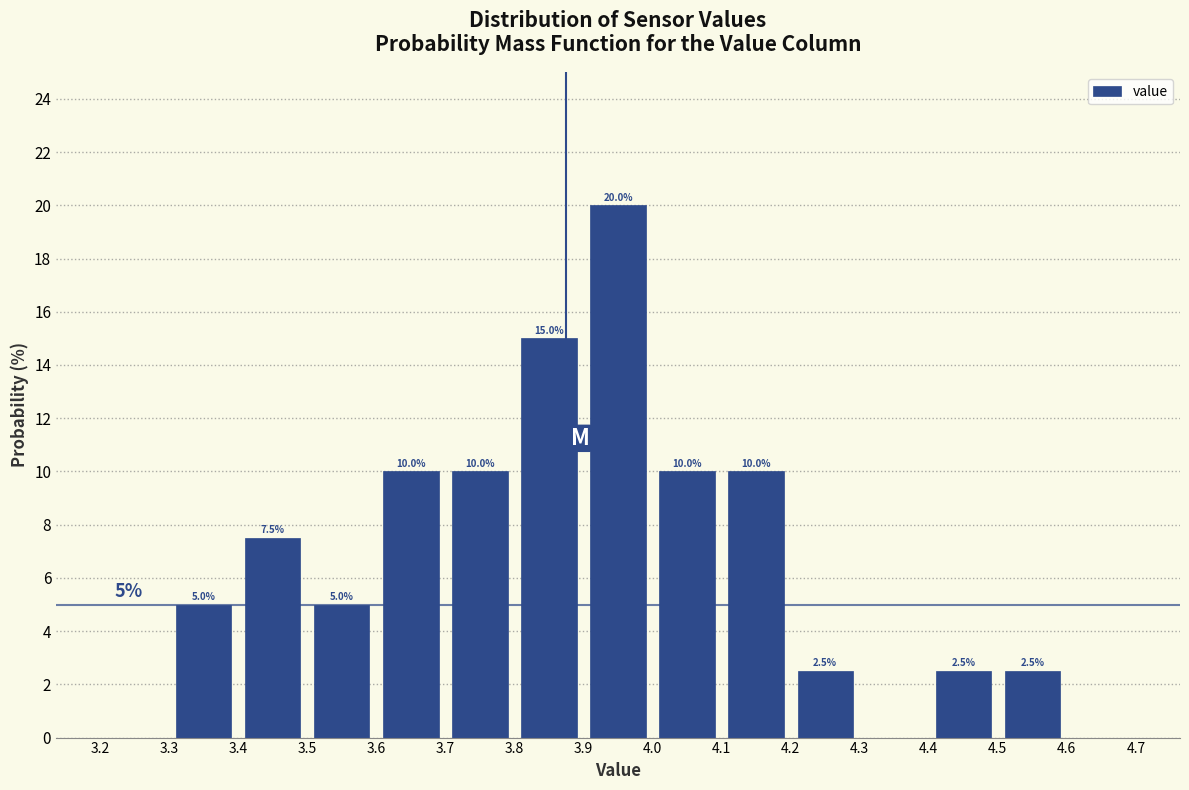

Over which range of the x-axis is the bar tallest?

3.9 to 4.0